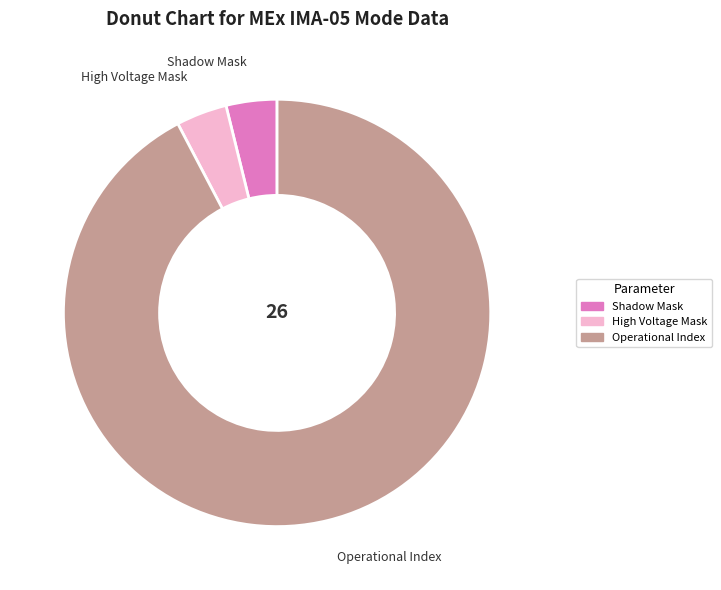

Combined, do Operational Index and Shadow Mask account for over 50%?

Yes